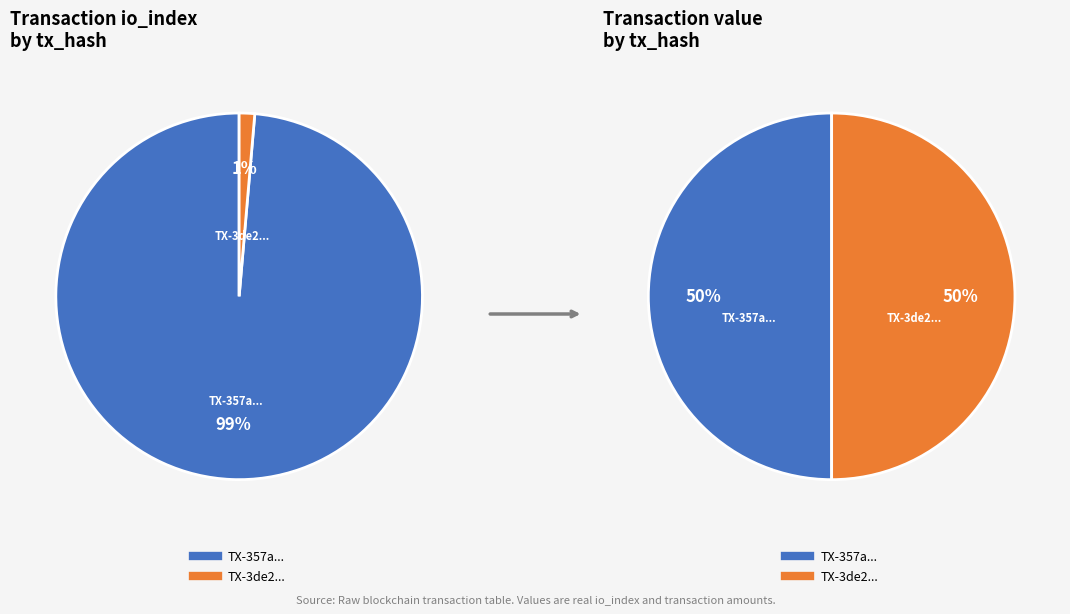

Between values_value and values_io_index, which is larger?

values_io_index